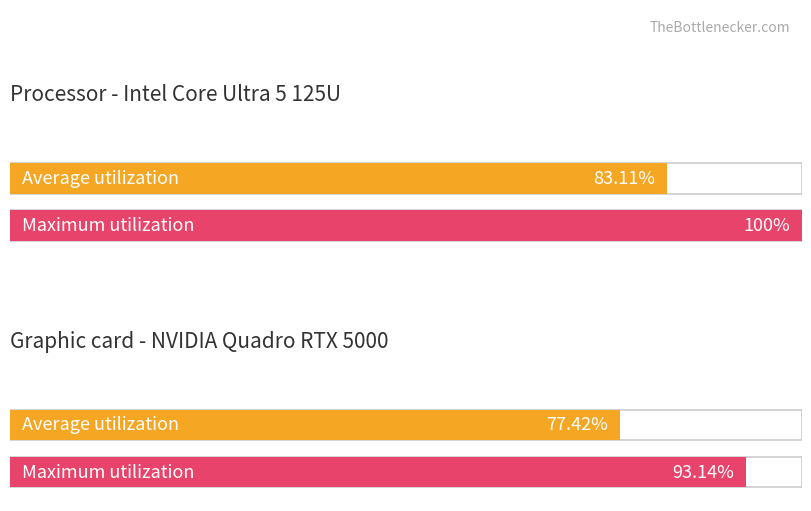

Is the value of Maximum utilization at 6 greater than the value of Average utilization at 11?

No